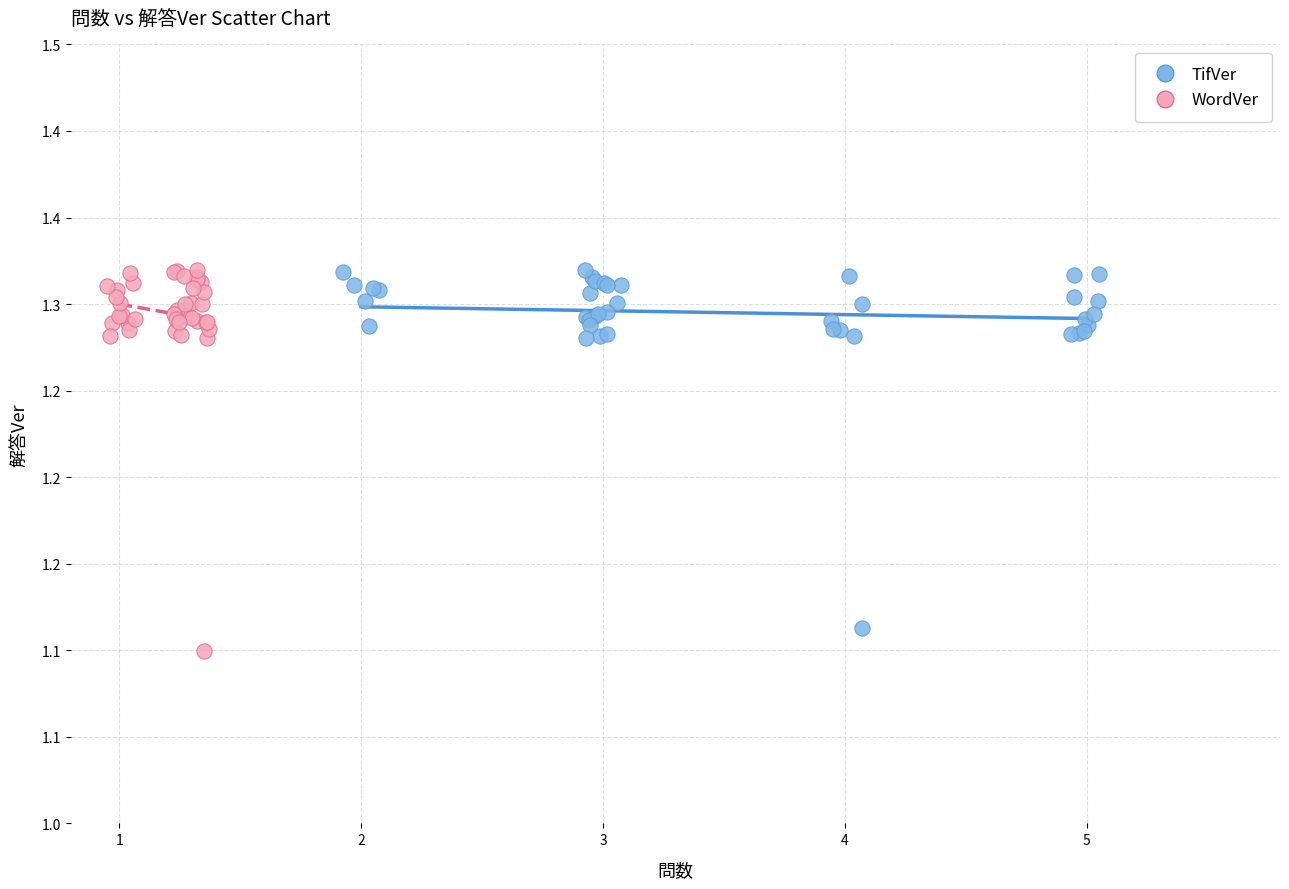

What are all the series names shown in the legend?

TifVer, WordVer